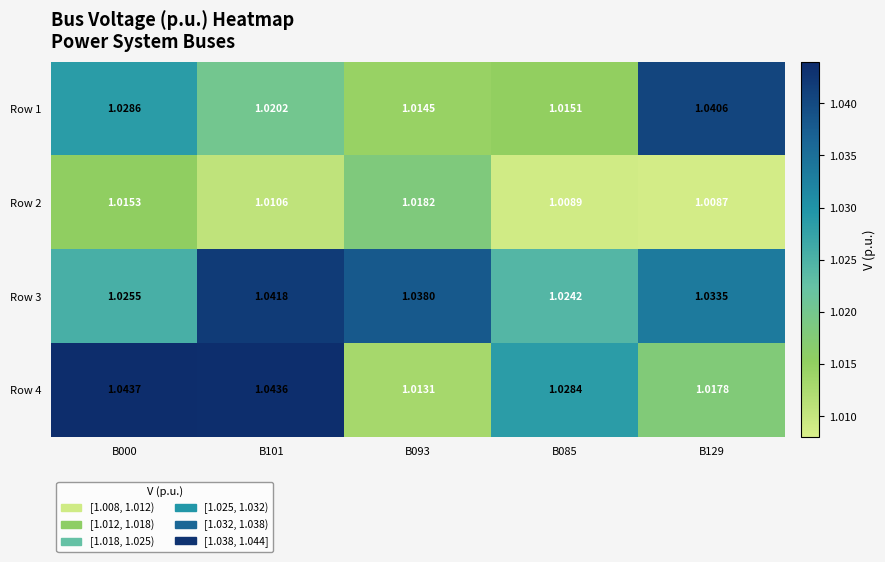

How many categories are shown in the chart?

5